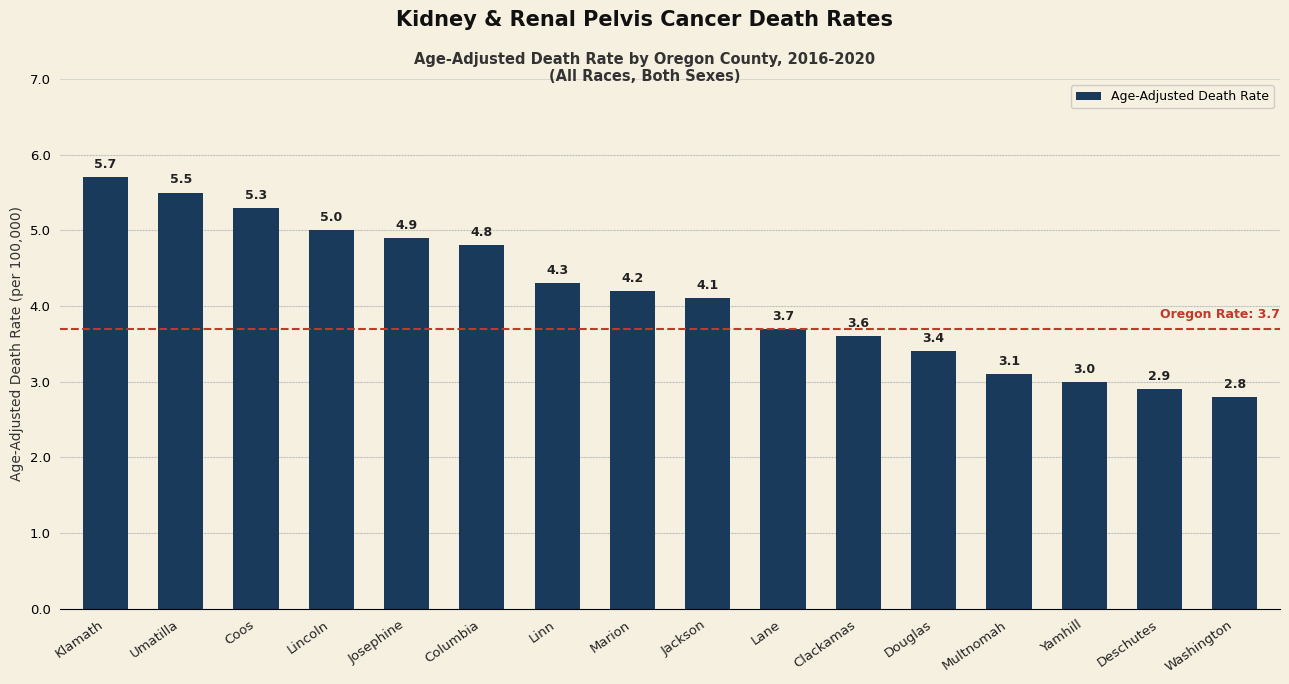

List the labels in order of value, smallest first.

Washington, Deschutes, Yamhill, Multnomah, Douglas, Clackamas, Lane, Jackson, Marion, Linn, Columbia, Josephine, Lincoln, Coos, Umatilla, Klamath